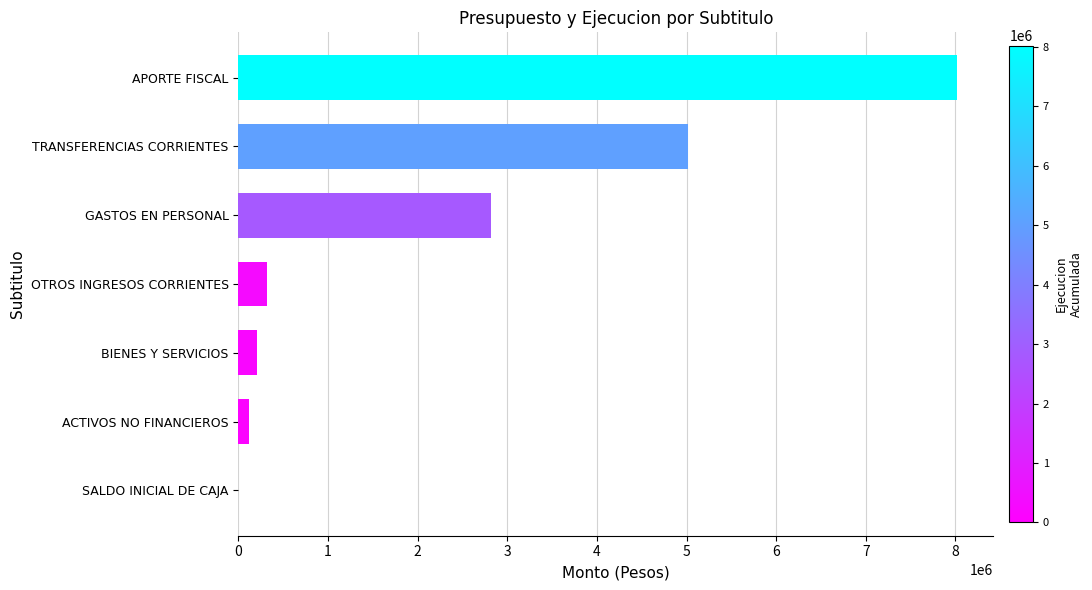

Reading top to bottom, extract all data points from this chart.

APORTE FISCAL=8021298	TRANSFERENCIAS CORRIENTES=5021533	GASTOS EN PERSONAL=2813652	OTROS INGRESOS CORRIENTES=315951	BIENES Y SERVICIOS=212482	ACTIVOS NO FINANCIEROS=117455	SALDO INICIAL DE CAJA=0